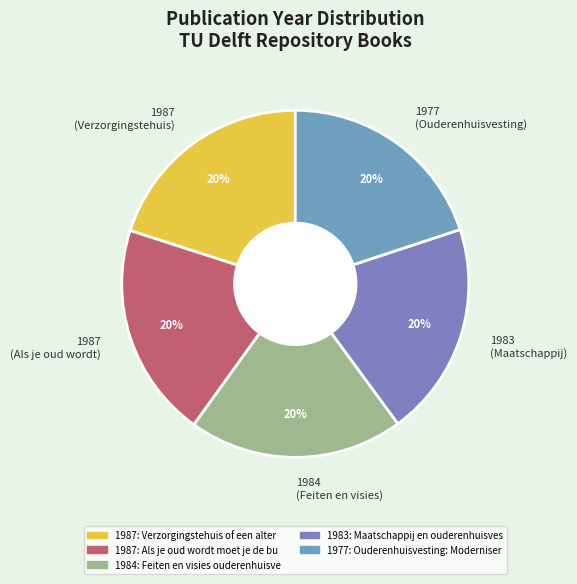

True or false: 1983 (Maatschappij) accounts for 20% of the total.

True